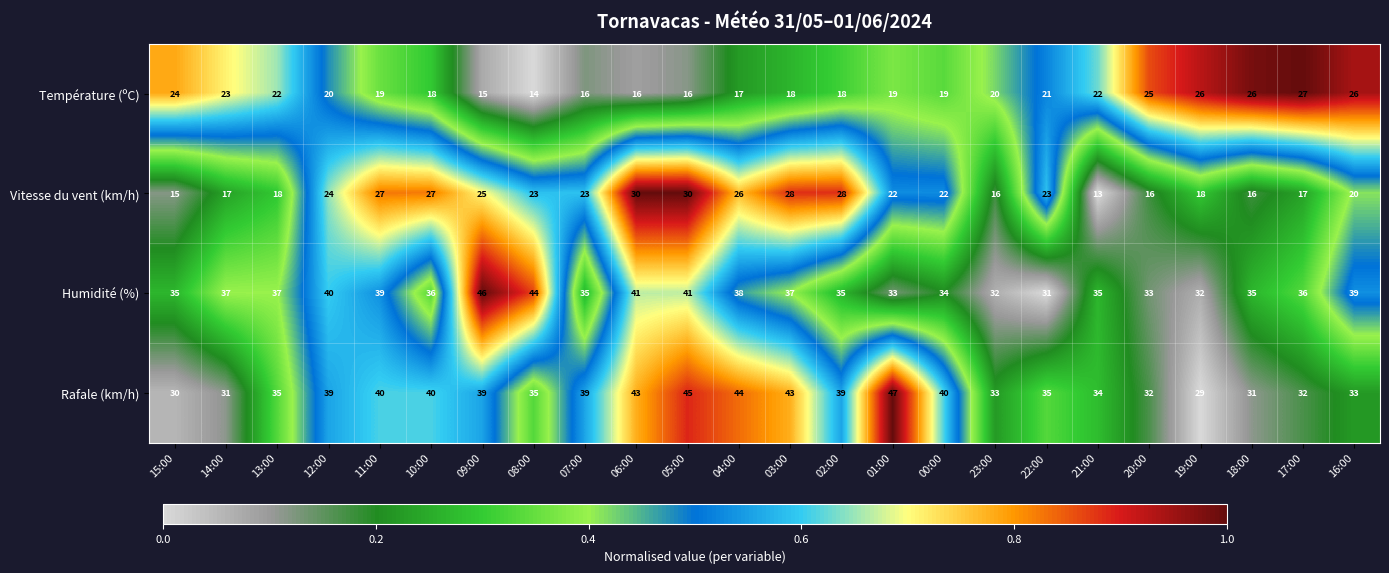

What is the difference between the highest and lowest values at 19:00?

14